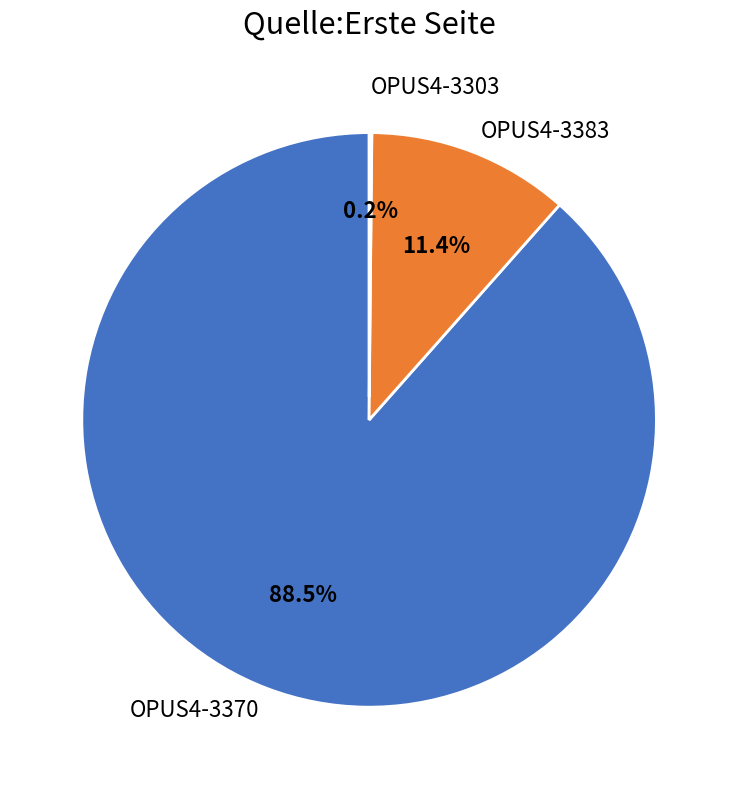

To the nearest percent, what is the average slice percentage?

33%